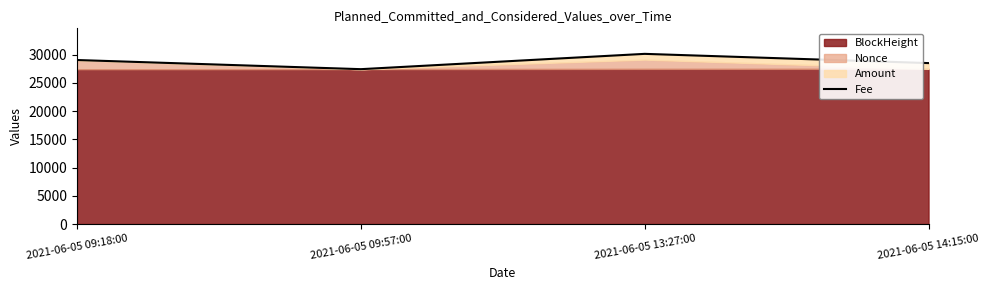

List the labels in order of value, largest first.

2021-06-05 13:27:00, 2021-06-05 09:18:00, 2021-06-05 14:15:00, 2021-06-05 09:57:00